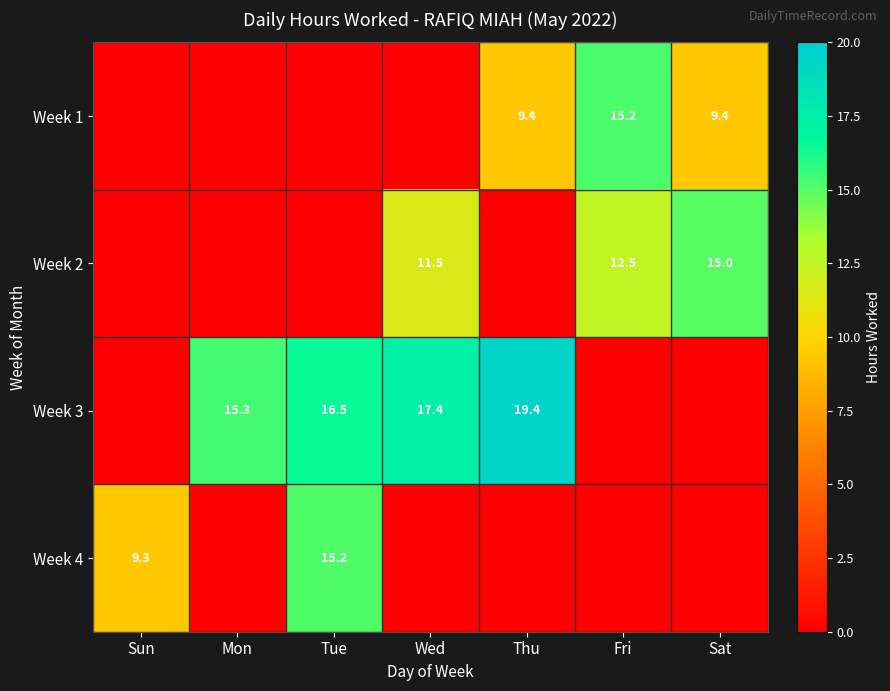

Is the value of Week 2 at Wed greater than the value of Week 4 at Tue?

No